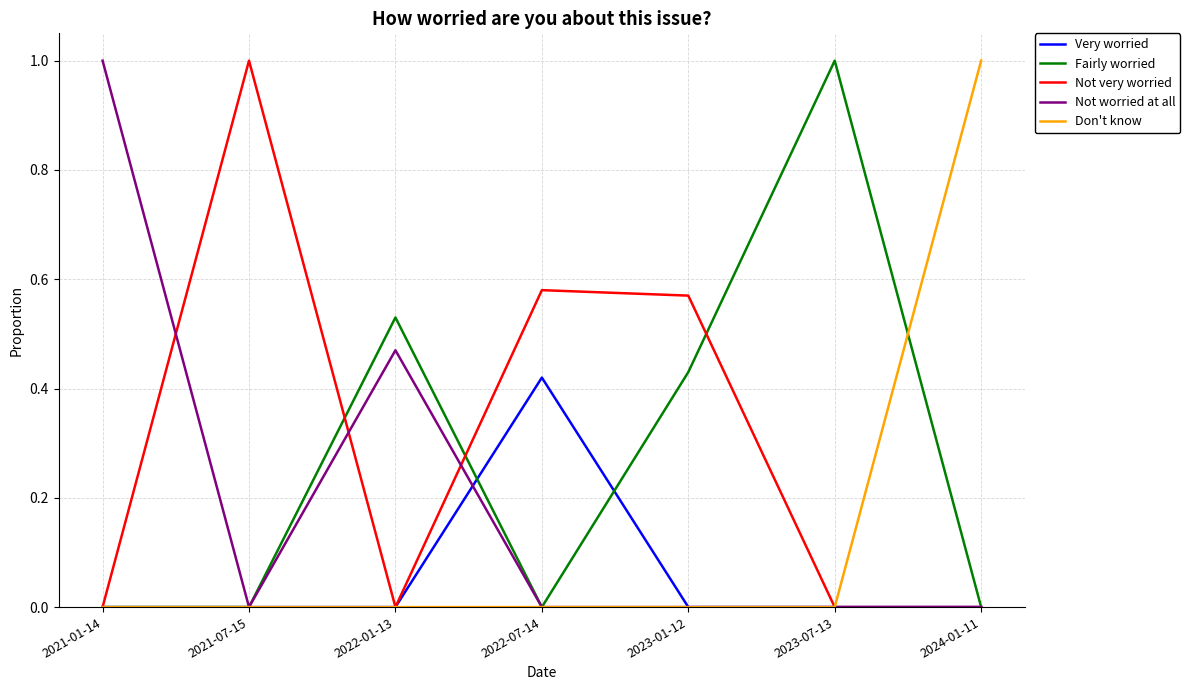

How many categories are shown in the chart?

7